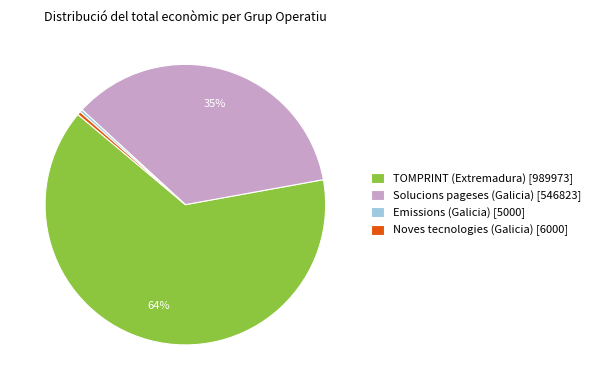

Count the number of slices in the pie.

4